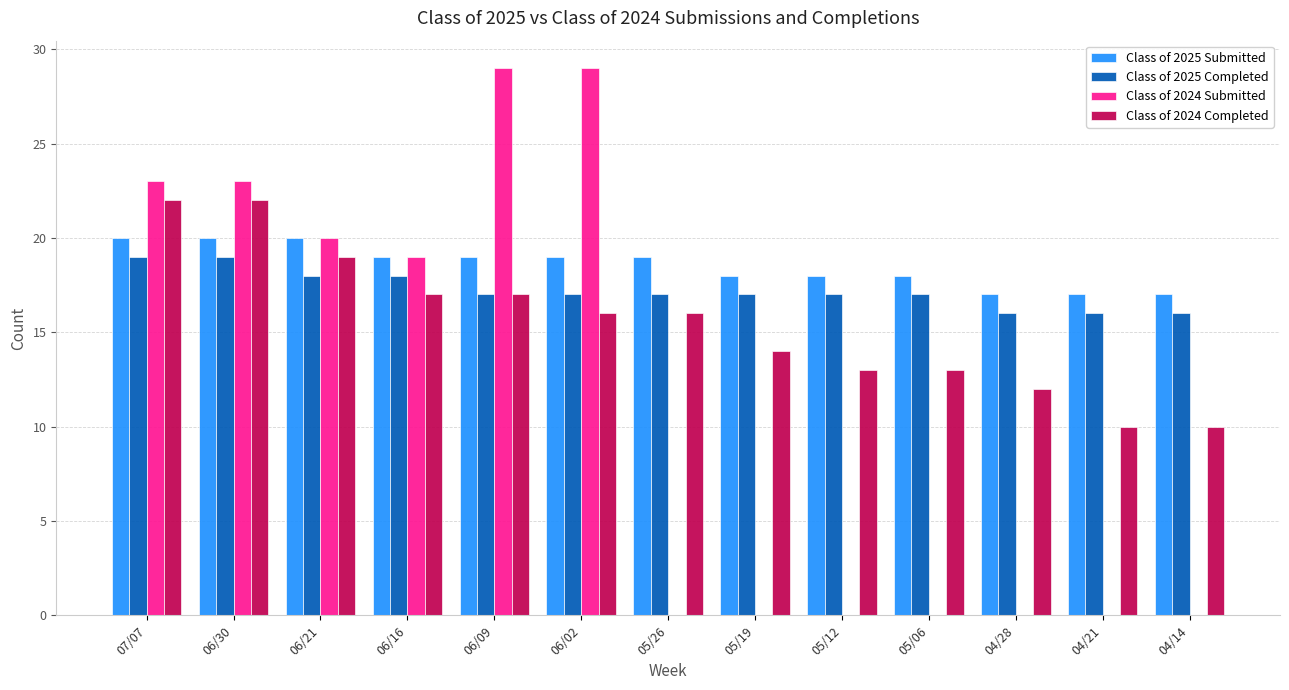

Reading left to right, list all the values displayed in this chart.

Class of 2025 Submitted: 20	20	20	19	19	19	19	18	18	18	17	17	17
Class of 2025 Completed: 19	19	18	18	17	17	17	17	17	17	16	16	16
Class of 2024 Submitted: 23	23	20	19	29	29	0	0	0	0	0	0	0
Class of 2024 Completed: 22	22	19	17	17	16	16	14	13	13	12	10	10